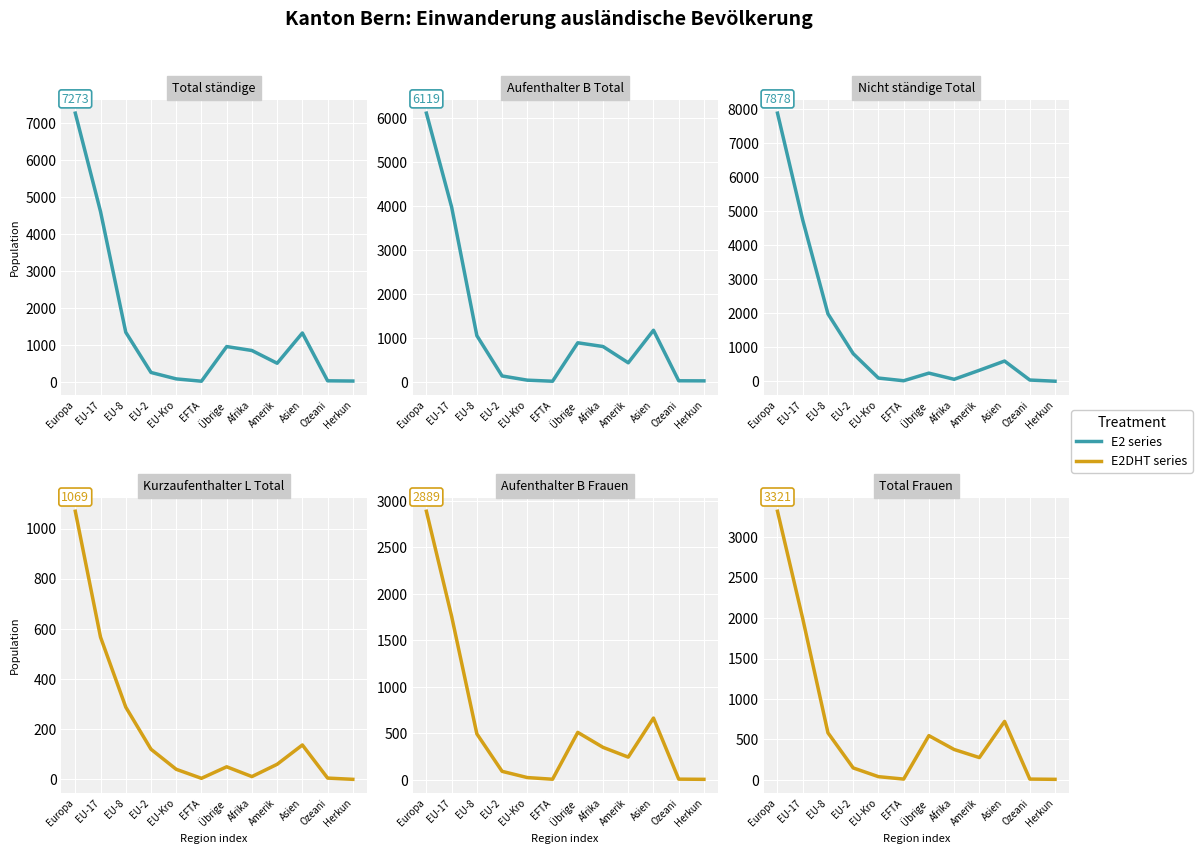

What is the spread (max minus min) of values at Europa?

6809